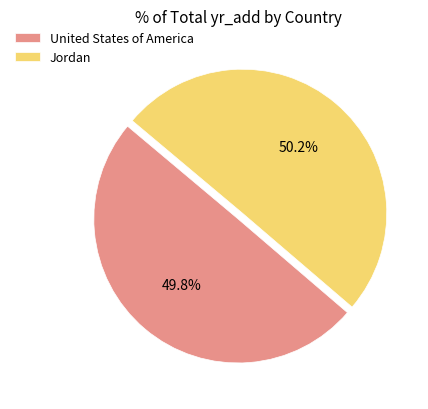

To the nearest percent, what percentage of the pie is Jordan?

50%